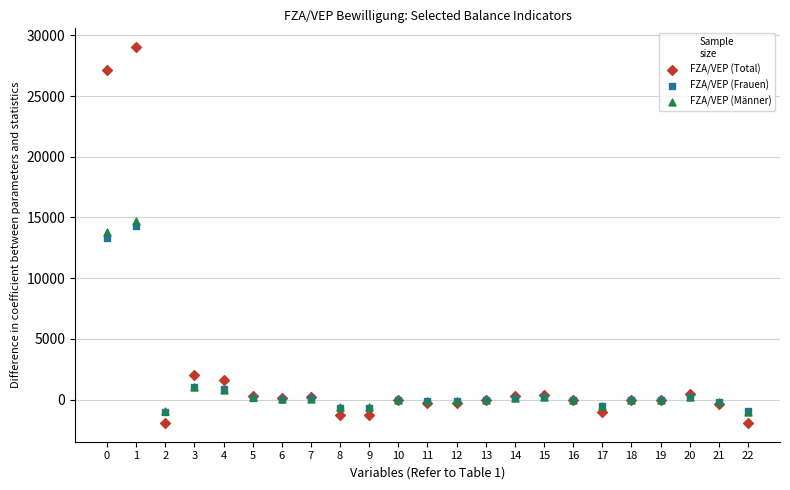

In the FZA/VEP (Frauen) series, what Y value is closest to 6638?

1012